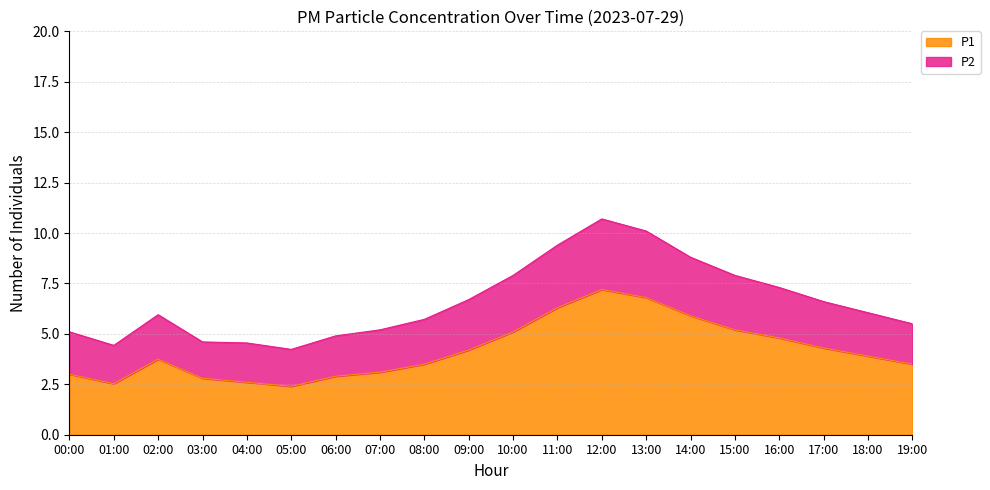

Which has a higher value, 19:00 or 14:00?

14:00